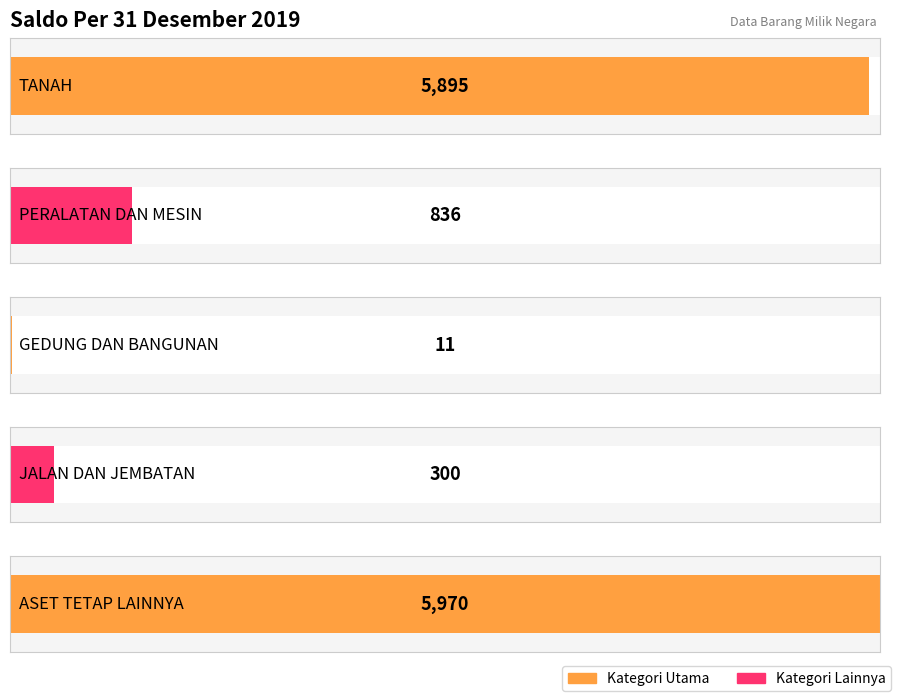

List the labels in order of value, largest first.

ASET TETAP LAINNYA, TANAH, PERALATAN DAN MESIN, JALAN DAN JEMBATAN, GEDUNG DAN BANGUNAN